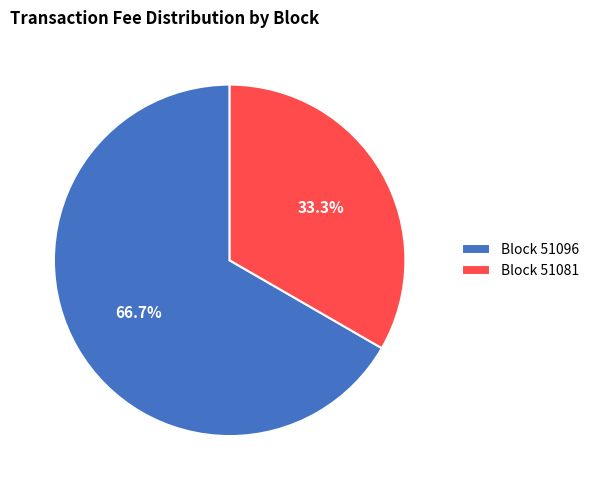

What is the smallest slice in the pie chart?

Block 51081